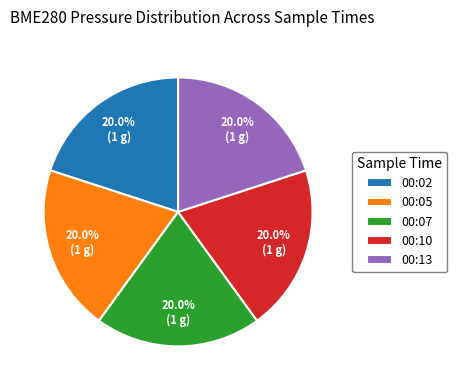

Does any single category account for the majority?

No